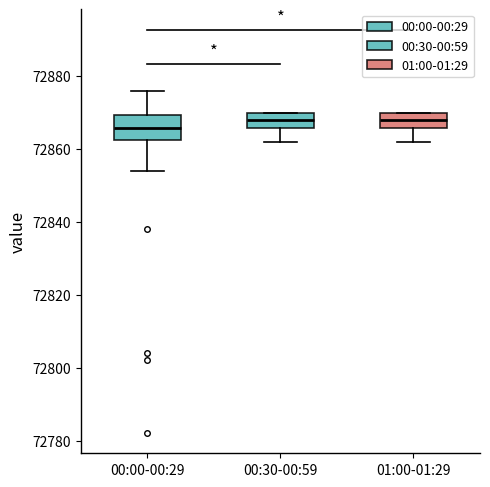

Reading left to right, read every box against the y-axis: the position of its median line, the range the box covers, and the ends of its whiskers. The values are not printed on the chart, so give them approximately, as read against the axis.

00:00-00:29: median 72866, box 72862 to 72870, whiskers 72854 to 72876
00:30-00:59: median 72868, box 72866 to 72870, whiskers 72862 to 72870
01:00-01:29: median 72868, box 72866 to 72870, whiskers 72862 to 72870